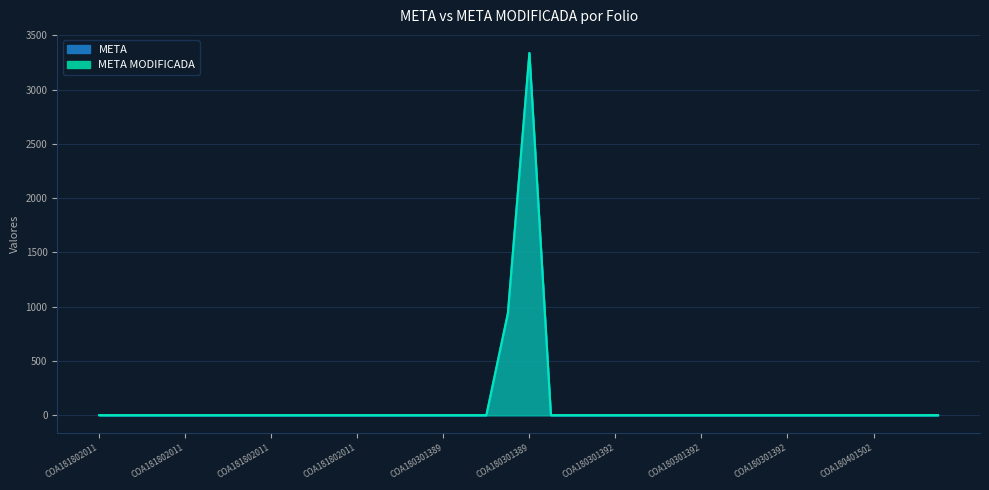

At which category is the sum across all series the highest?

COA180301389